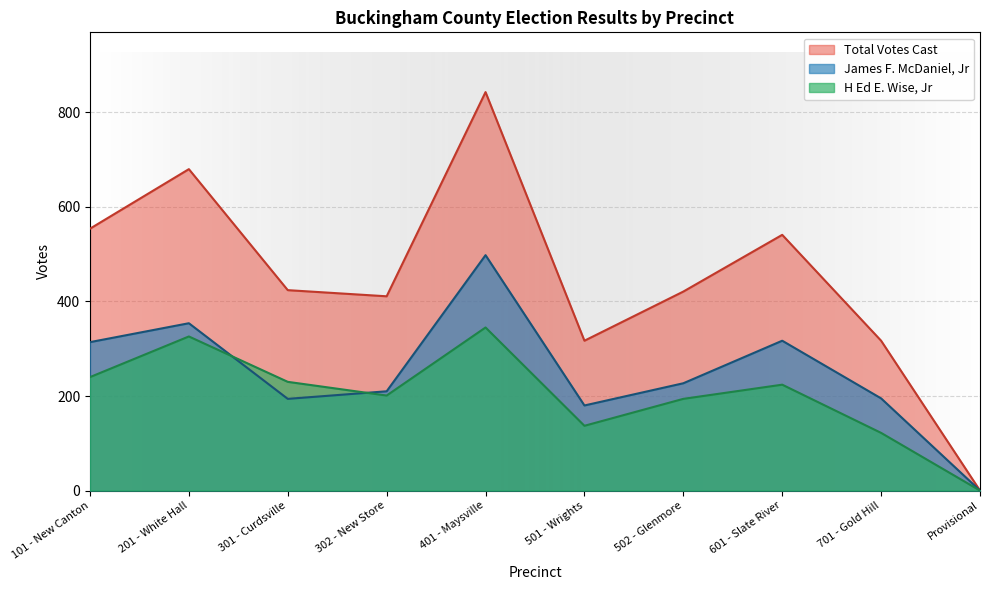

What are all the series names shown in the legend?

Total Votes Cast, James F. McDaniel, Jr, H Ed E. Wise, Jr